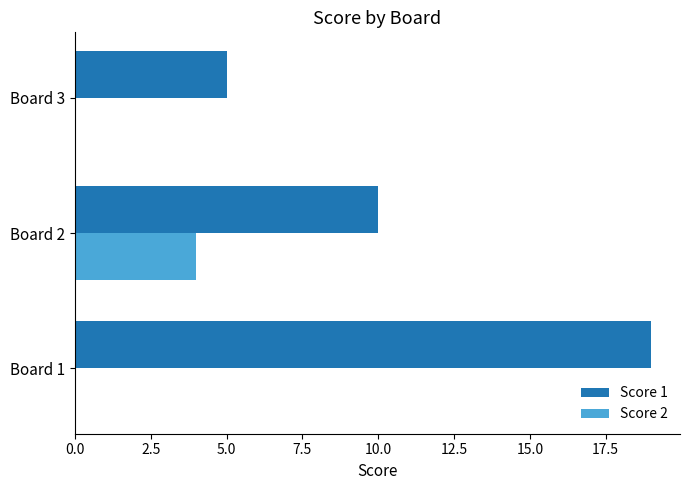

At which category is the sum across all series the highest?

Board 1